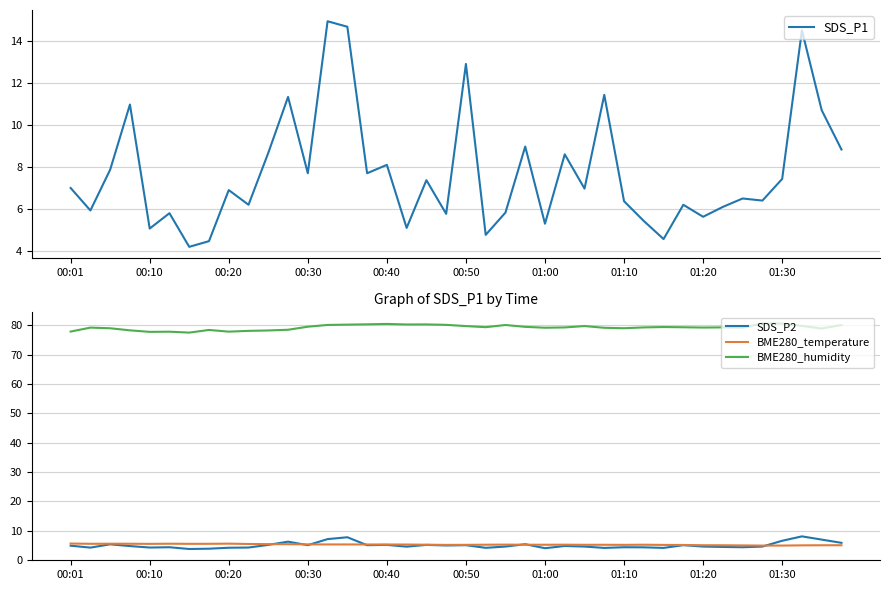

Is it true that SDS_P2 equals 1.7 at 01:20?

False